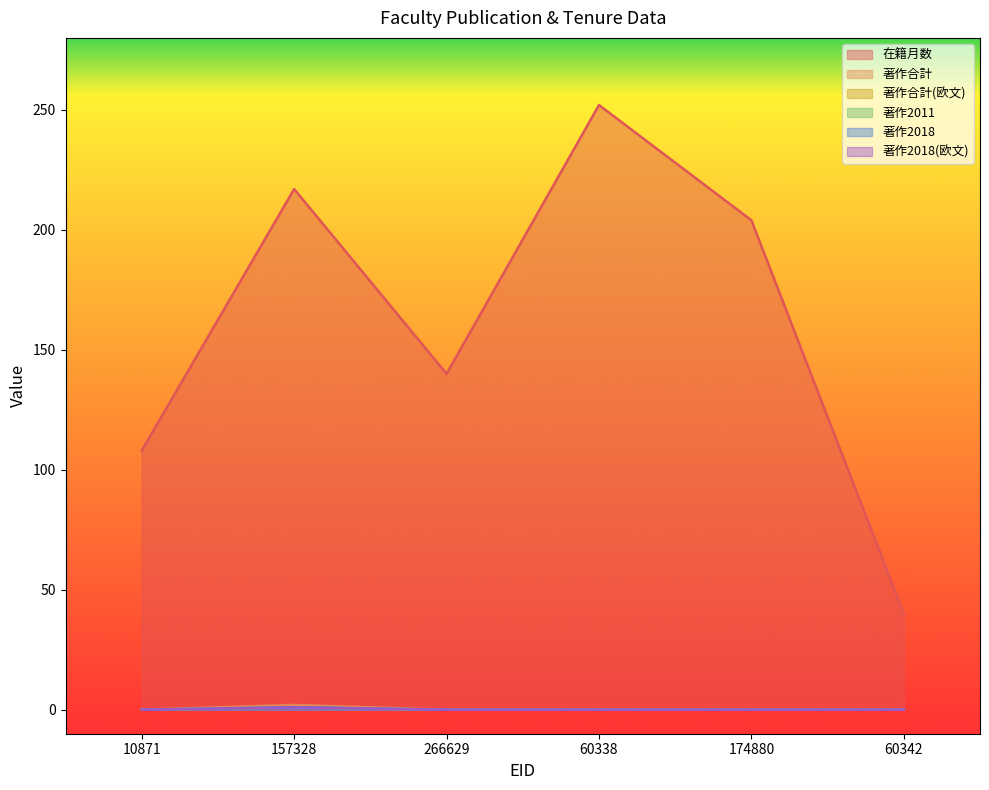

The value of 著作合計(欧文) at 174880 is 0. True or false?

False